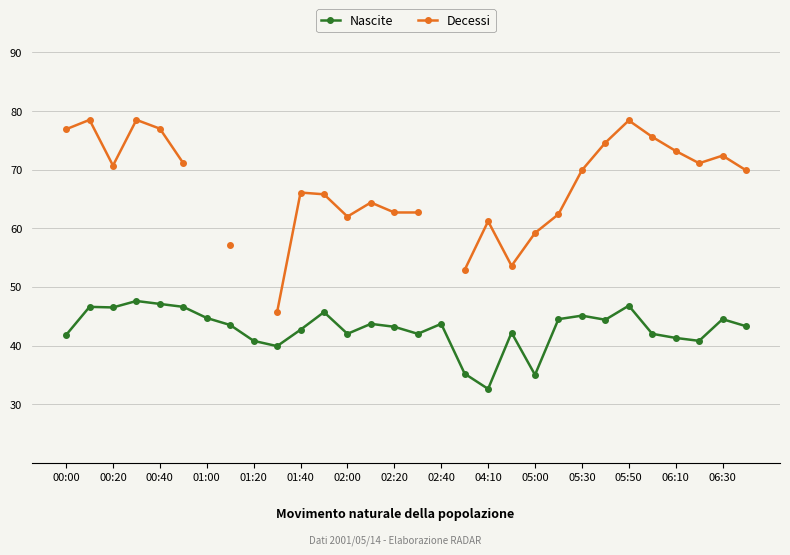

What is the minimum value shown in the chart?

32.6